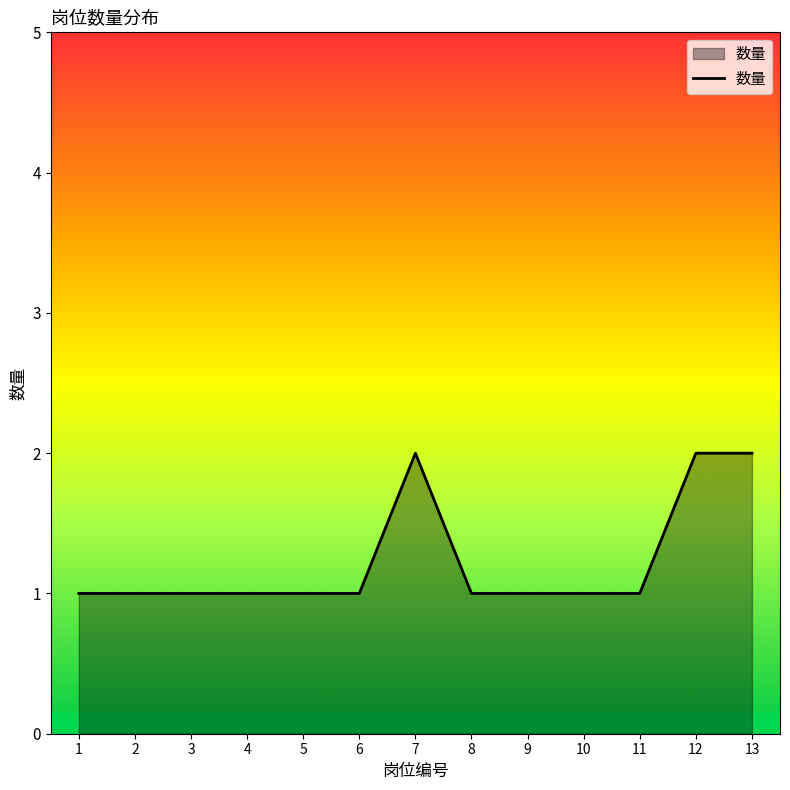

Does the chart have visible grid lines?

No